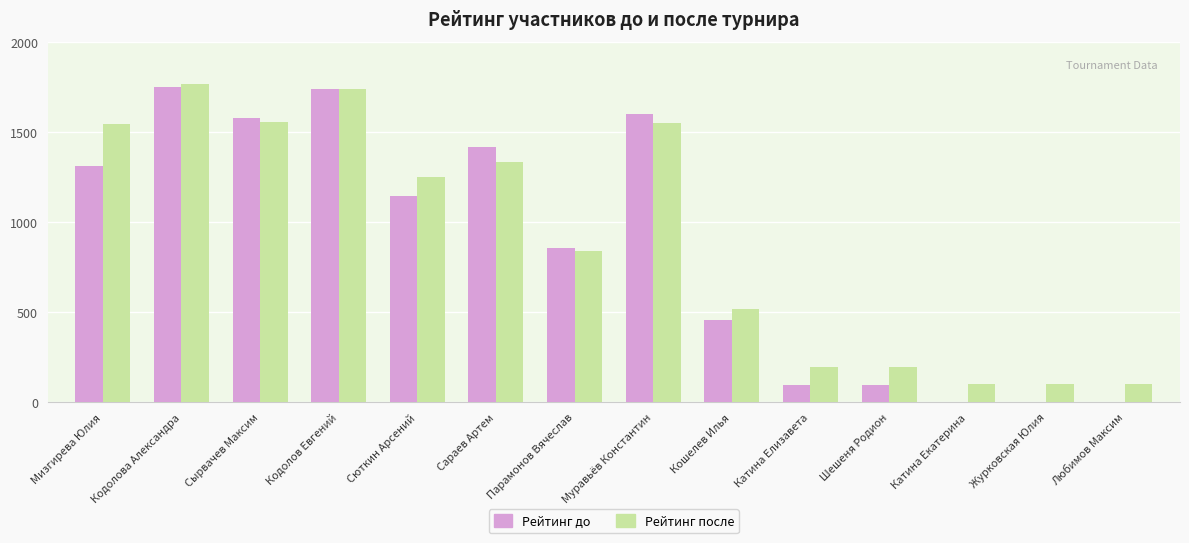

What is the maximum value shown in the chart?

1765